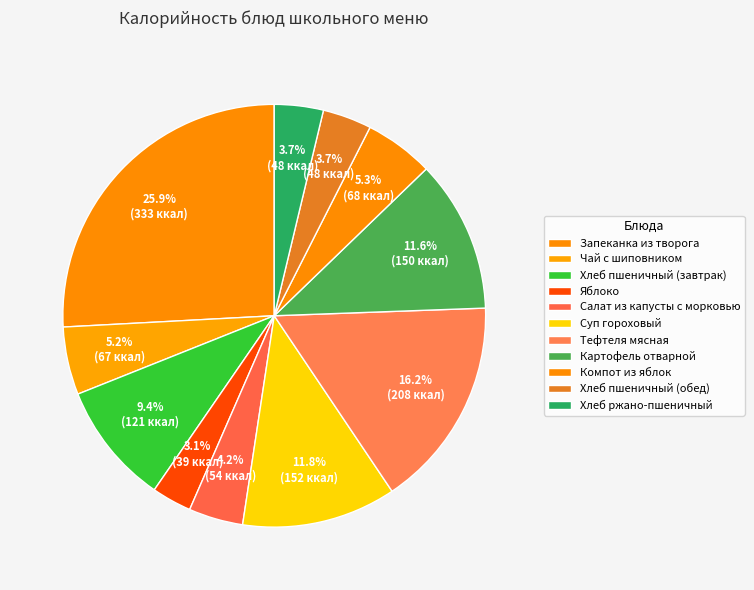

The Тефтеля мясная slice represents 16% of the pie. True or false?

True